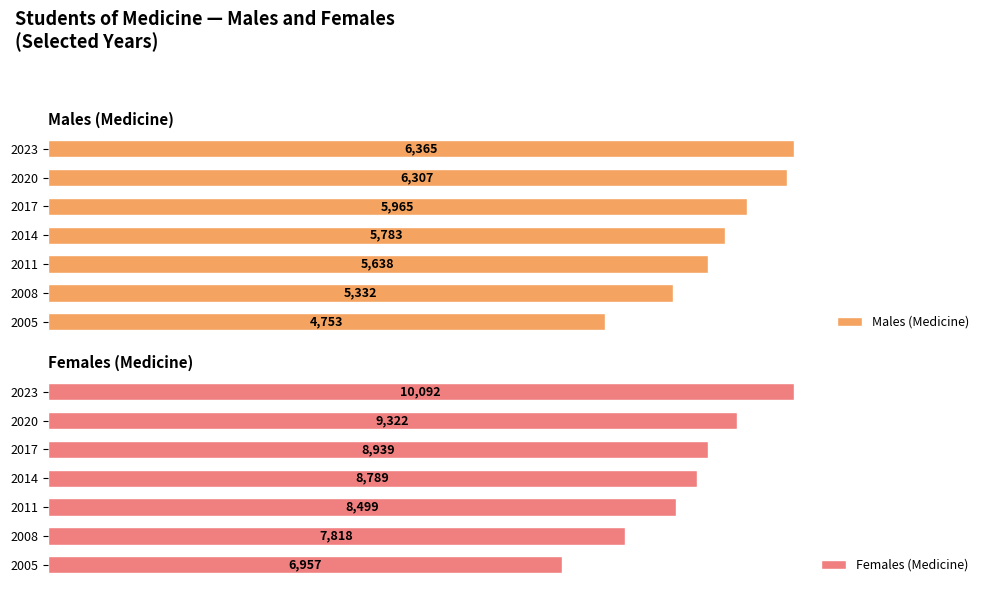

At how many categories does at least one series exceed 6240?

7